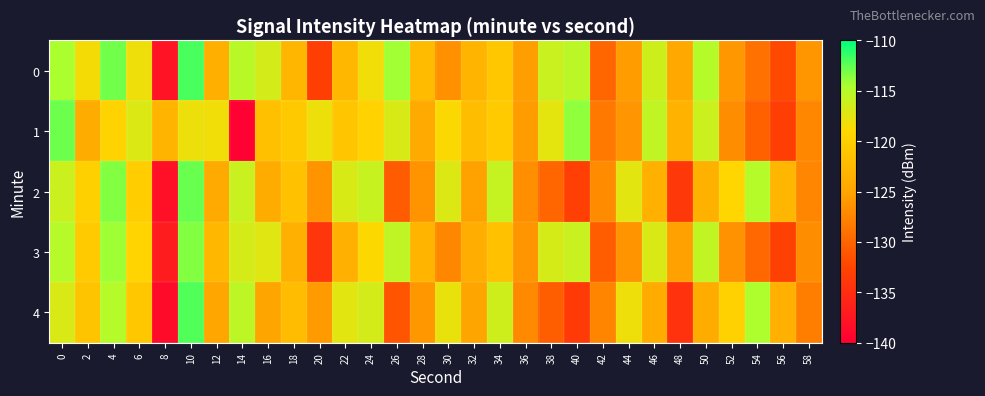

Reading left to right, what are all the values shown in this chart?

0: 0=-114.5	2=-118.5	4=-113.0	6=-118.1	8=-137.8	10=-112.0	12=-123.8	14=-115.2	16=-116.6	18=-122.9	20=-133.1	22=-122.9	24=-118.3	26=-114.3	28=-122.3	30=-126.6	32=-123.2	34=-120.8	36=-125.5	38=-116.0	40=-115.3	42=-129.9	44=-125.7	46=-116.3	48=-124.5	50=-115.0	52=-126.0	54=-129.1	56=-132.2	58=-126.2
1: 0=-112.8	2=-124.1	4=-119.4	6=-117.1	8=-123.0	10=-118.0	12=-118.3	14=-139.8	16=-121.6	18=-120.6	20=-118.0	22=-121.0	24=-119.5	26=-116.8	28=-124.3	30=-118.9	32=-122.1	34=-120.4	36=-125.7	38=-117.6	40=-113.8	42=-128.5	44=-126.2	46=-115.7	48=-123.4	50=-116.1	52=-126.8	54=-130.2	56=-133.1	58=-127.3
2: 0=-116.2	2=-119.8	4=-113.5	6=-120.1	8=-138.2	10=-112.7	12=-124.3	14=-116.0	16=-124.1	18=-121.5	20=-126.3	22=-116.8	24=-115.9	26=-130.7	28=-126.4	30=-117.1	32=-125.2	34=-115.8	36=-126.7	38=-129.9	40=-133.0	42=-126.9	44=-117.4	46=-123.6	48=-133.8	50=-123.5	52=-119.1	54=-115.0	56=-123.0	58=-127.4
3: 0=-115.1	2=-120.5	4=-114.2	6=-119.3	8=-136.9	10=-113.4	12=-122.8	14=-116.7	16=-117.3	18=-123.7	20=-134.2	22=-123.6	24=-119.0	26=-115.6	28=-123.1	30=-127.3	32=-124.0	34=-121.6	36=-126.2	38=-116.7	40=-116.0	42=-130.6	44=-126.3	46=-117.0	48=-125.3	50=-115.7	52=-126.5	54=-129.7	56=-132.9	58=-126.8
4: 0=-117.0	2=-121.2	4=-115.0	6=-120.8	8=-138.6	10=-112.2	12=-124.8	14=-115.5	16=-124.9	18=-122.3	20=-125.8	22=-117.5	24=-116.6	26=-131.3	28=-126.0	30=-117.8	32=-125.0	34=-116.4	36=-127.2	38=-130.5	40=-133.6	42=-127.5	44=-118.1	46=-124.2	48=-134.4	50=-124.1	52=-119.7	54=-114.6	56=-123.6	58=-128.0